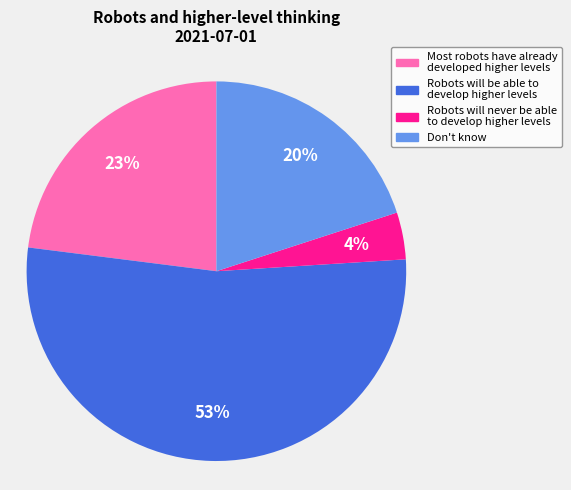

Is the sum of Robots will never be able to develop higher levels and Most robots have already developed higher levels greater than half?

No